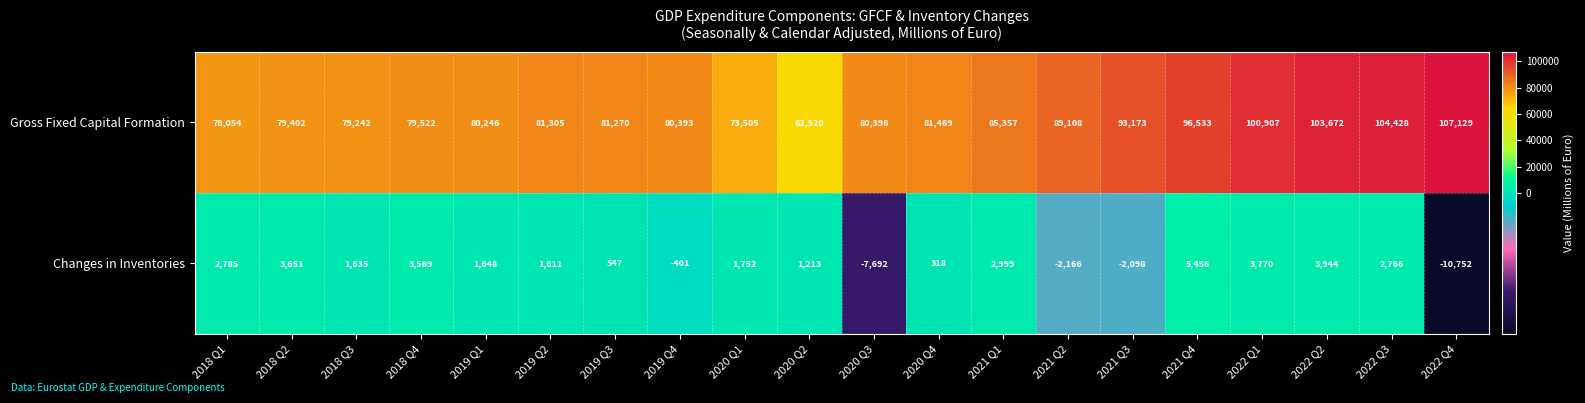

True or false: Changes in Inventories has a value of -10752 at 2022 Q4.

True